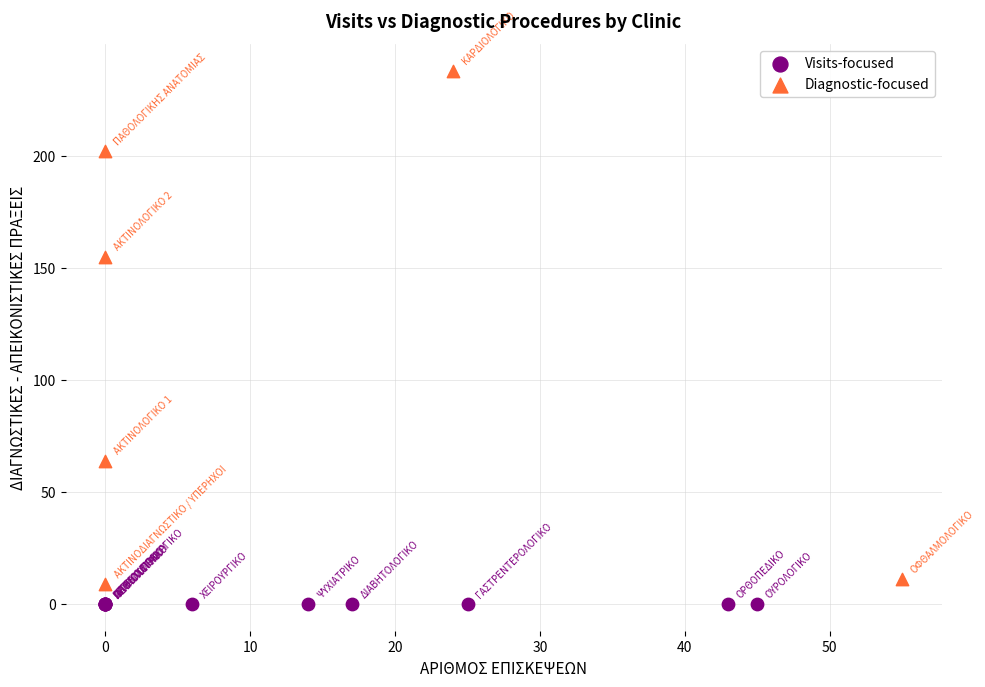

Which series contains the highest Y value?

Diagnostic-focused